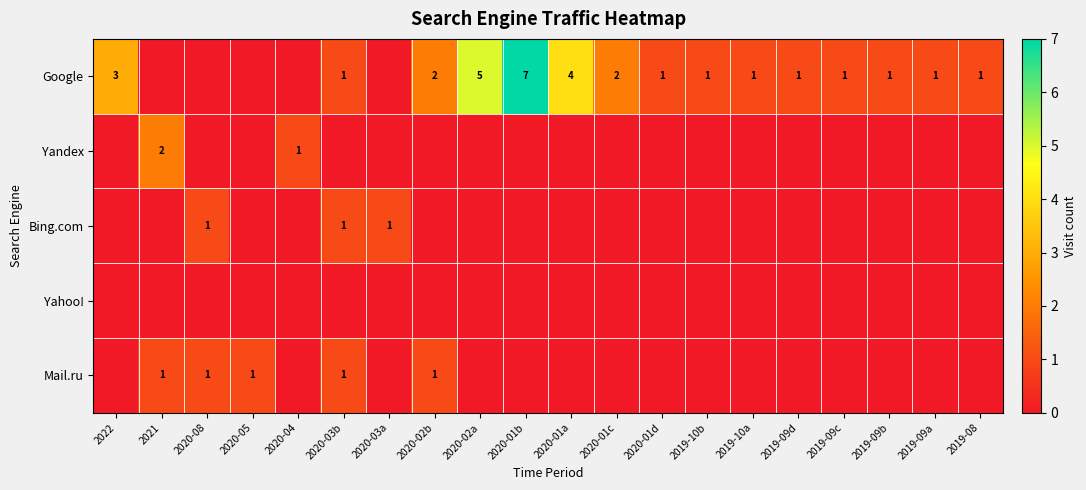

List the series in order of their peak value, highest first.

Google, Yandex, Bing.com, Mail.ru, Yahoo!